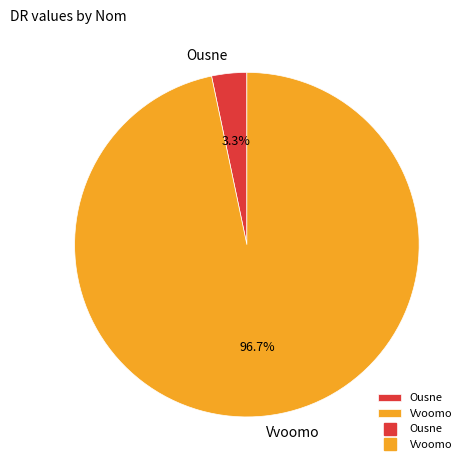

Is it true that Ousne is 3% of the pie?

True